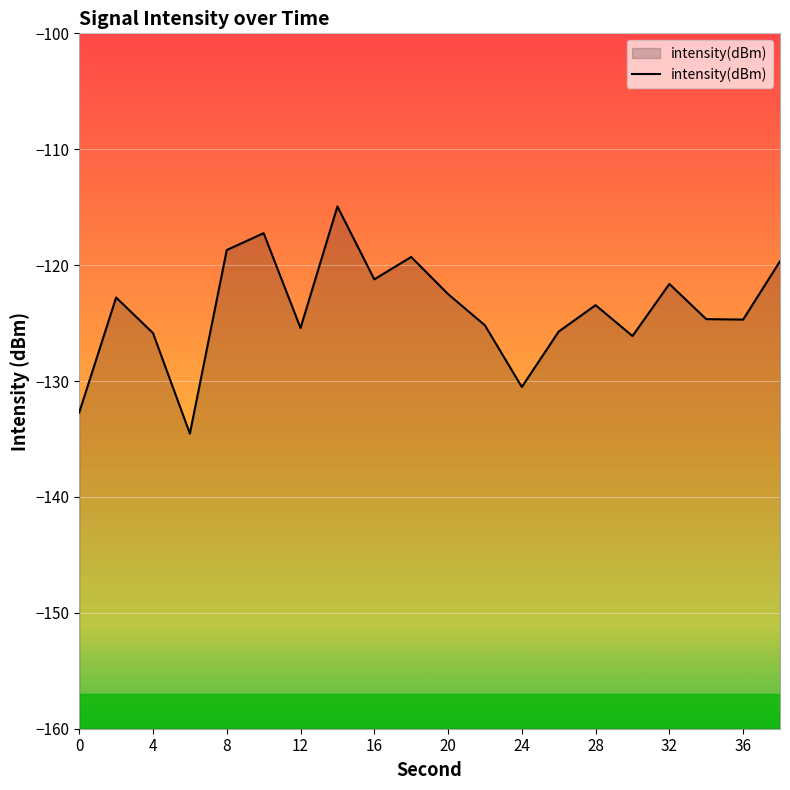

What is the maximum value shown in the chart?

-114.9